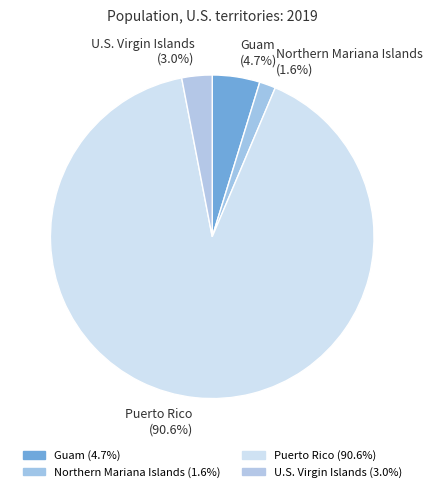

Which slice is the smallest?

Northern Mariana Islands